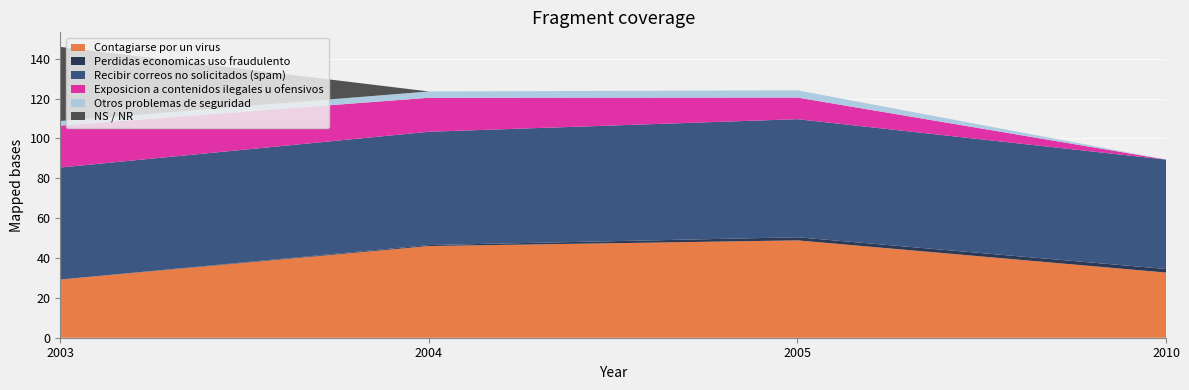

Reading left to right, transcribe all the data shown in this chart.

Contagiarse por un virus: 29.2	46.0	48.9	32.7
Perdidas economicas uso fraudulento: 0.0	0.5	1.6	1.8
Recibir correos no solicitados (spam): 56.2	56.9	59.3	54.9
Exposicion a contenidos ilegales u ofensivos: 21.0	17.1	10.9	0.0
Otros problemas de seguridad: 2.3	3.1	3.6	0.0
NS / NR: 37.2	0.0	0.0	0.0